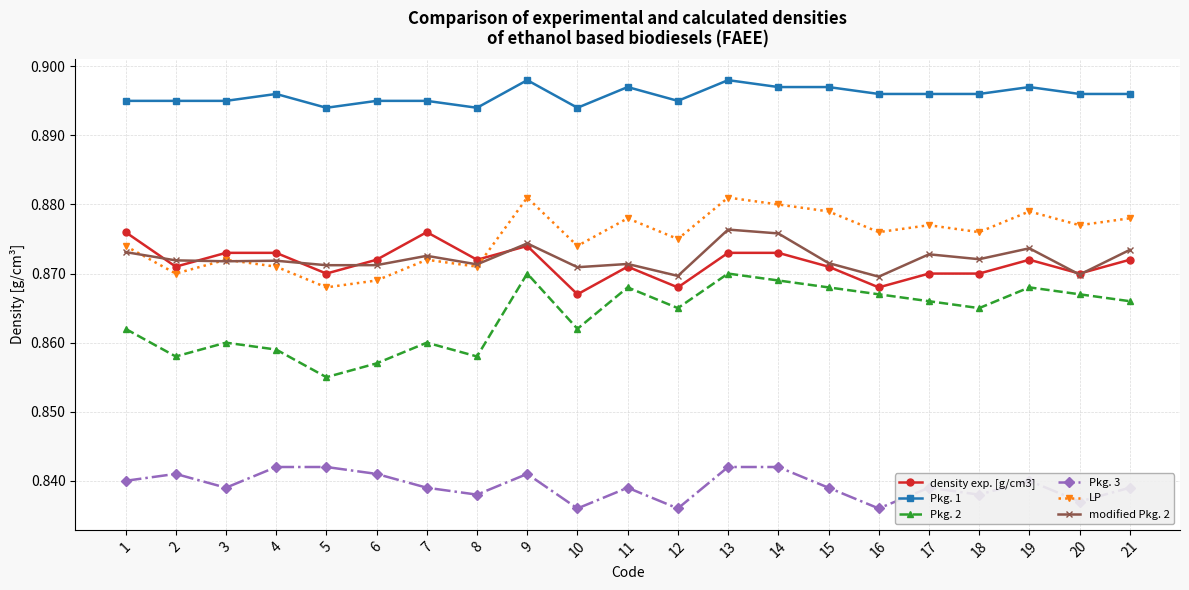

True or false: LP has a value of 0.3 at 17.

False